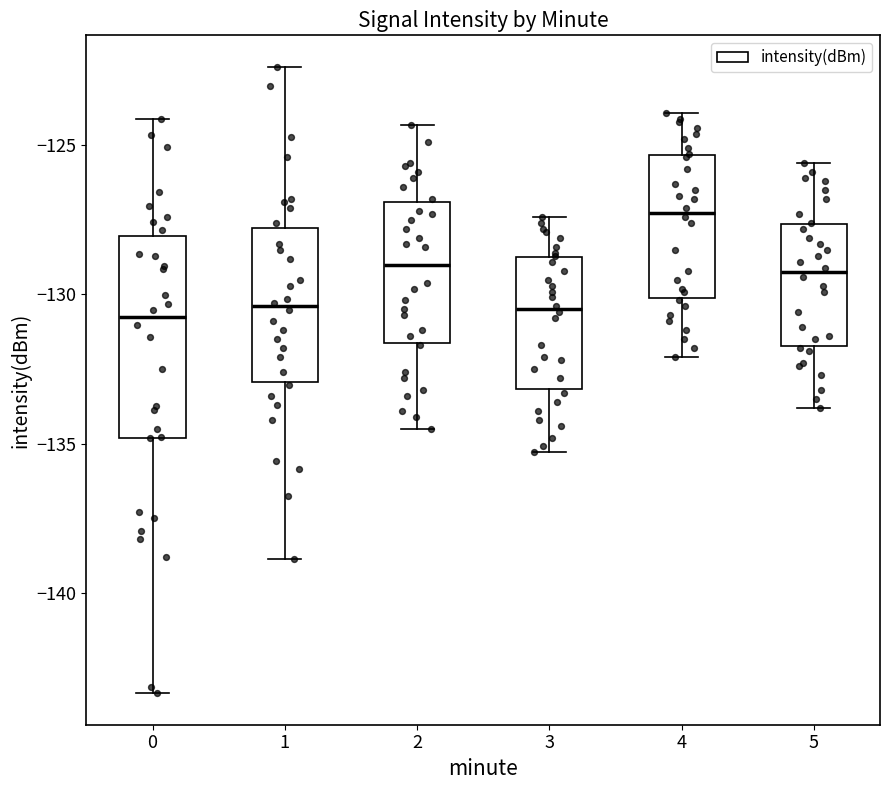

Where is the upper edge of the box at x = 2 on the y-axis? The values are not printed on the chart, so give them approximately, as read against the axis.

-127.0